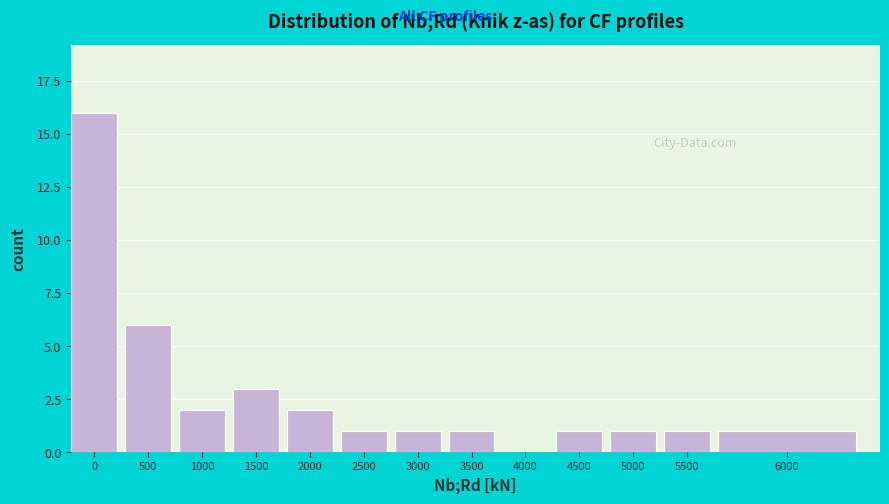

Reading left to right, transcribe all the data shown in this chart.

0=16	500=6	1000=2	1500=3	2000=2	2500=1	3000=1	3500=1	4000=0	4500=1	5000=1	5500=1	6000=1